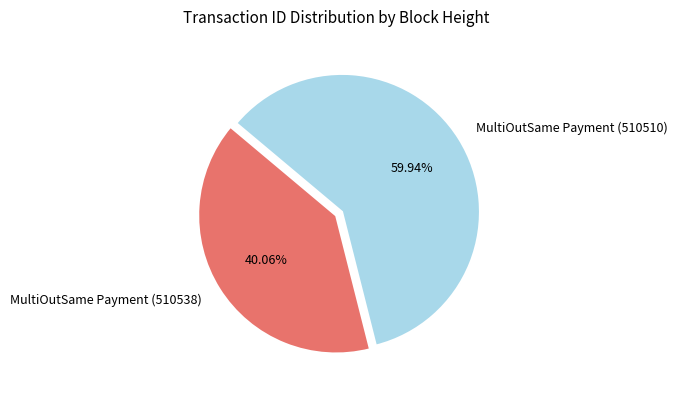

Is there a majority slice in this chart?

Yes